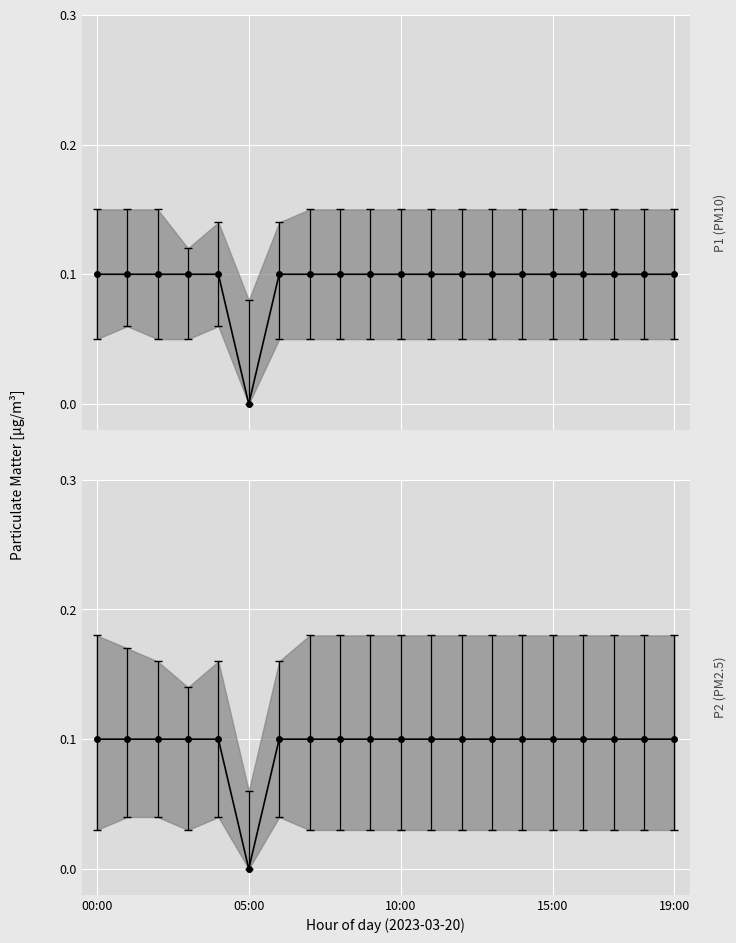

What is the maximum value shown in the chart?

0.1